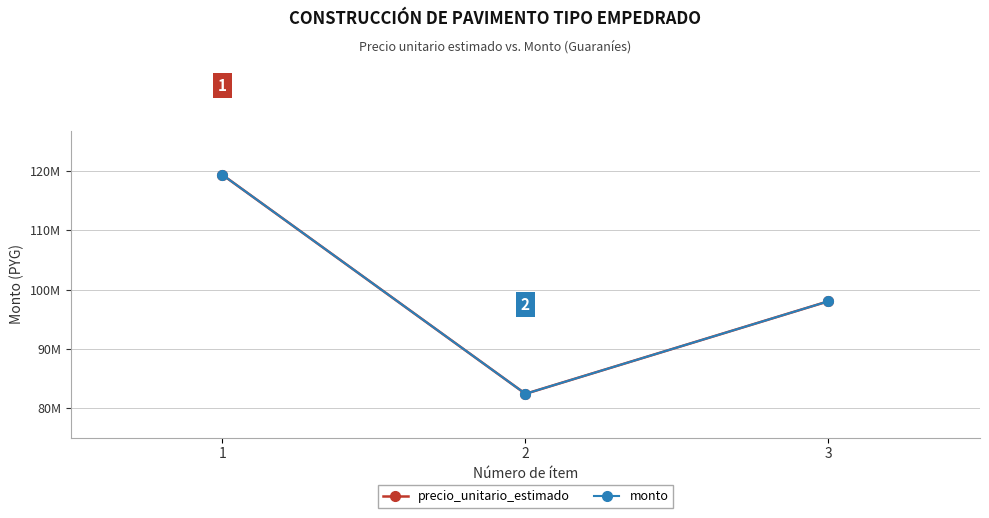

Rank the categories by monto value from highest to lowest.

1, 3, 2